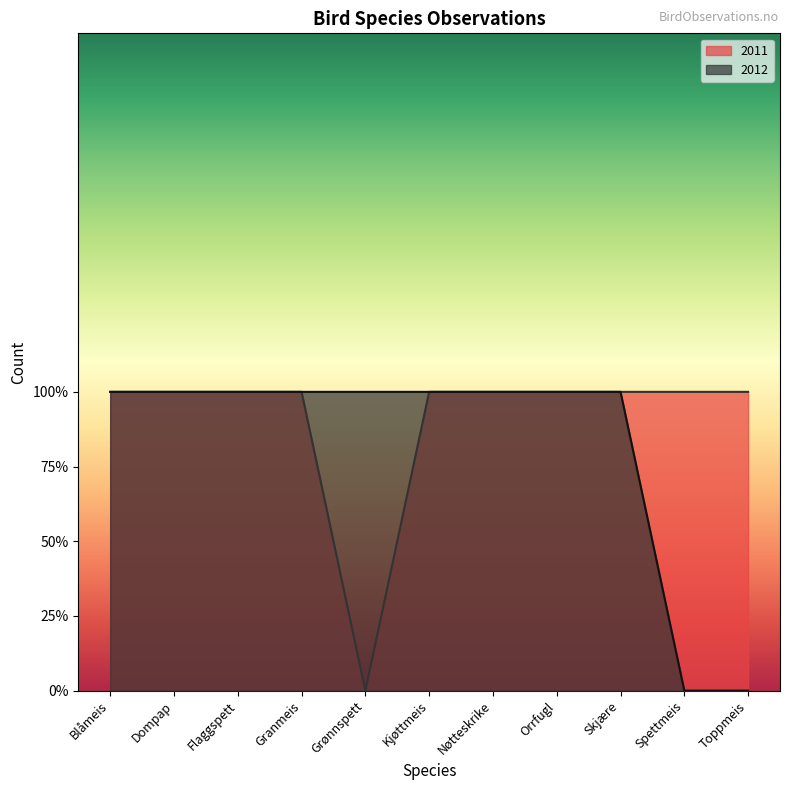

True or false: 2012 and 2011 cross at least once.

False